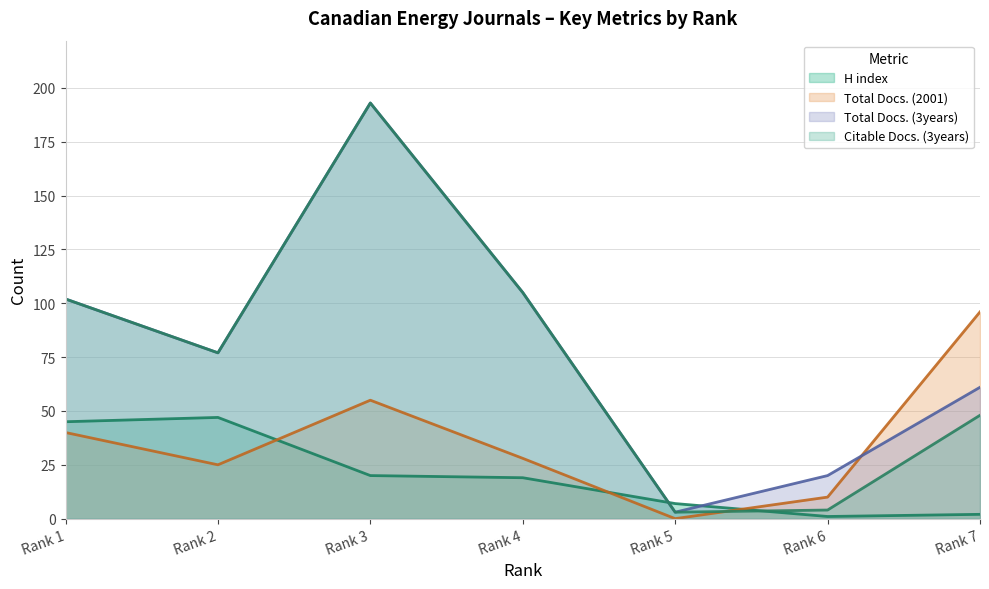

The Citable Docs. (3years) series shows 48 at Rank 7. True or false?

True